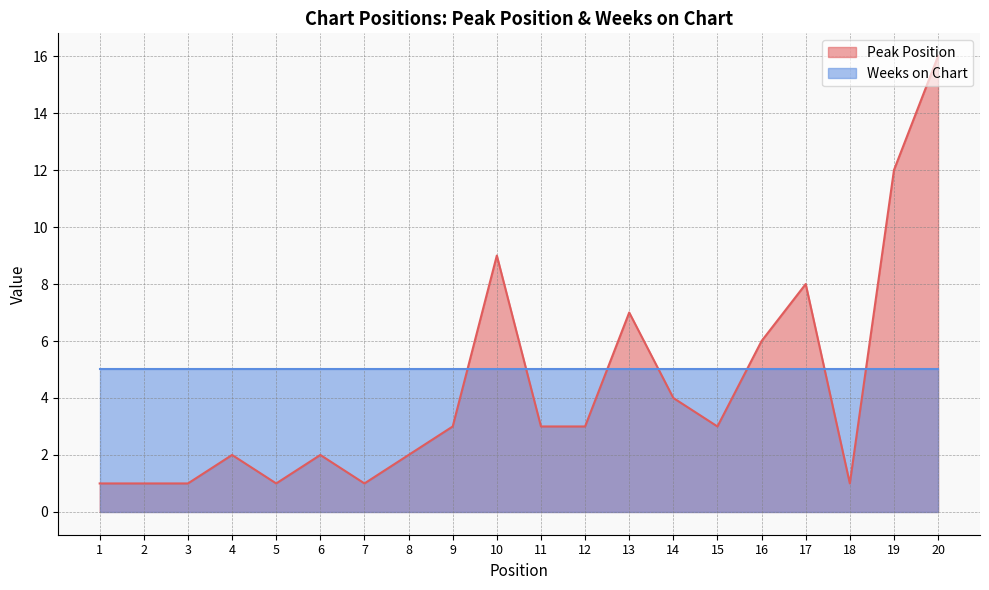

At which category does the data reach its first local peak?

4